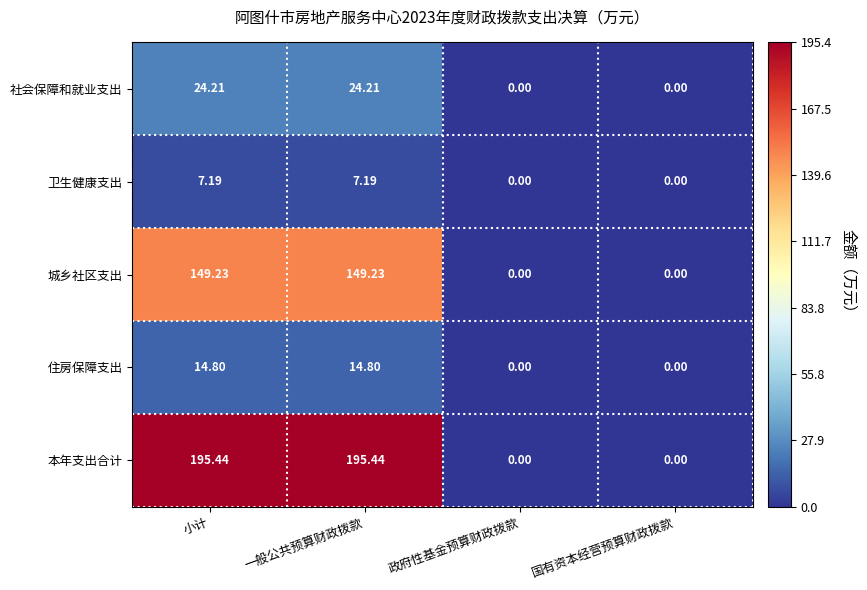

Which series has the largest total across all categories?

本年支出合计